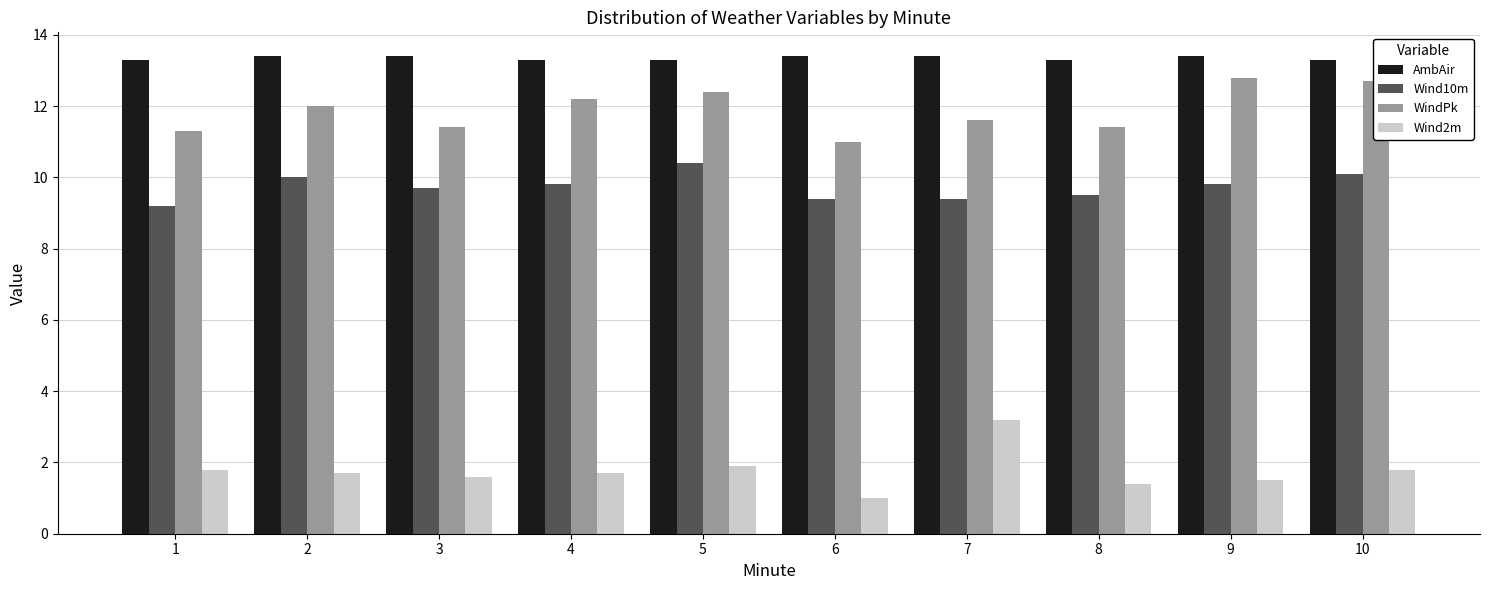

Reading right to left, transcribe all the data shown in this chart.

AmbAir: 13.3	13.4	13.3	13.4	13.4	13.3	13.3	13.4	13.4	13.3
Wind10m: 10.1	9.8	9.5	9.4	9.4	10.4	9.8	9.7	10.0	9.2
WindPk: 12.7	12.8	11.4	11.6	11.0	12.4	12.2	11.4	12.0	11.3
Wind2m: 1.8	1.5	1.4	3.2	1.0	1.9	1.7	1.6	1.7	1.8